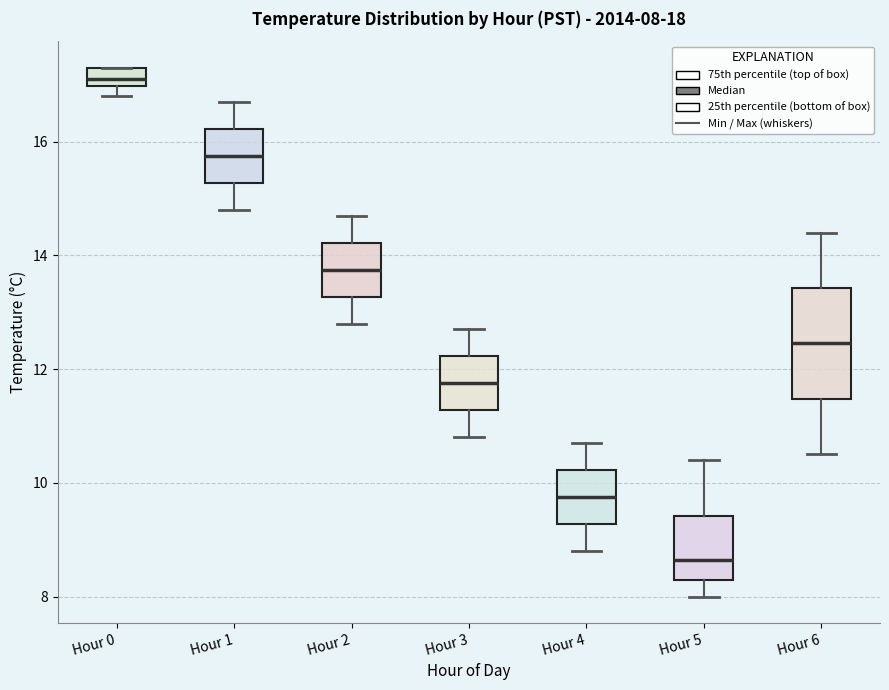

Which box's median line is the highest?

Hour 0